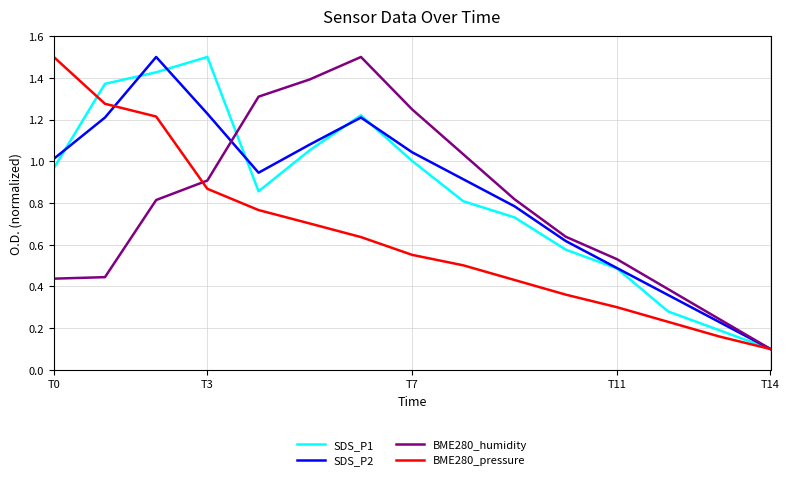

What are all the series names shown in the legend?

SDS_P1, SDS_P2, BME280_humidity, BME280_pressure